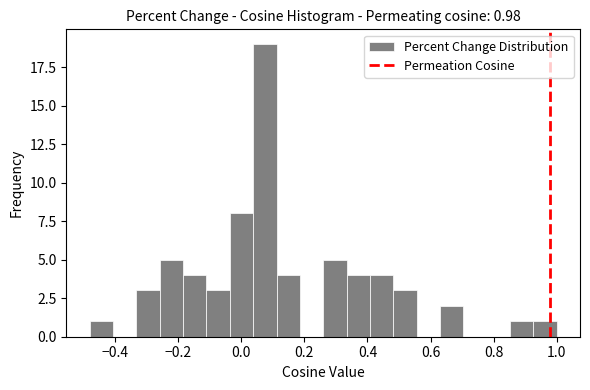

Read against the x-axis, roughly where is the centre of the tallest bar?

0.08